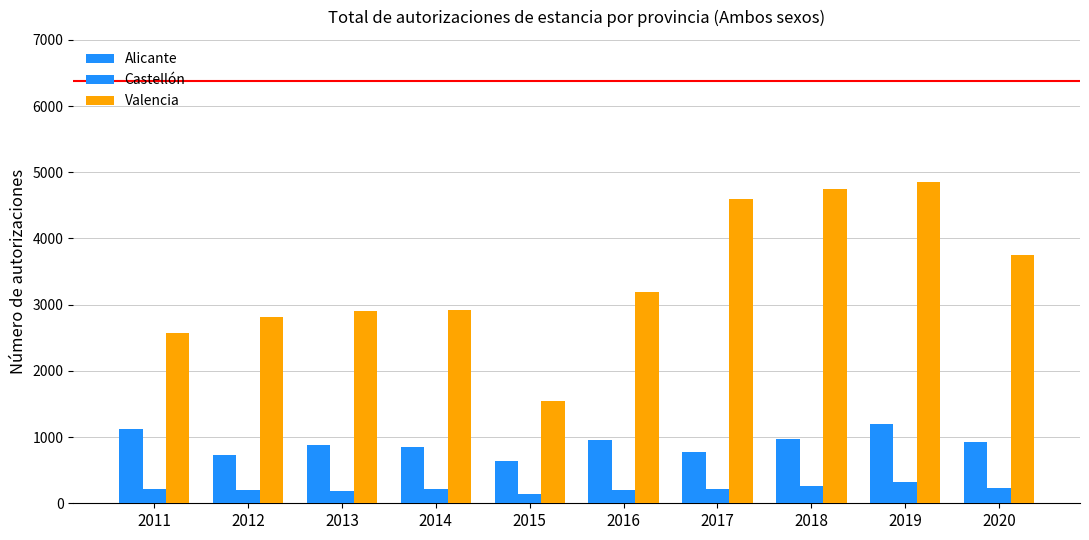

What is the value of the Castellón bar at the 4th from the left?

214